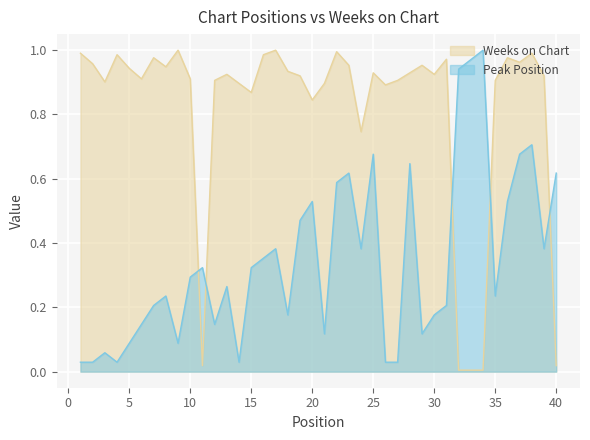

How many interior local peaks does the Weeks on Chart series have?

11